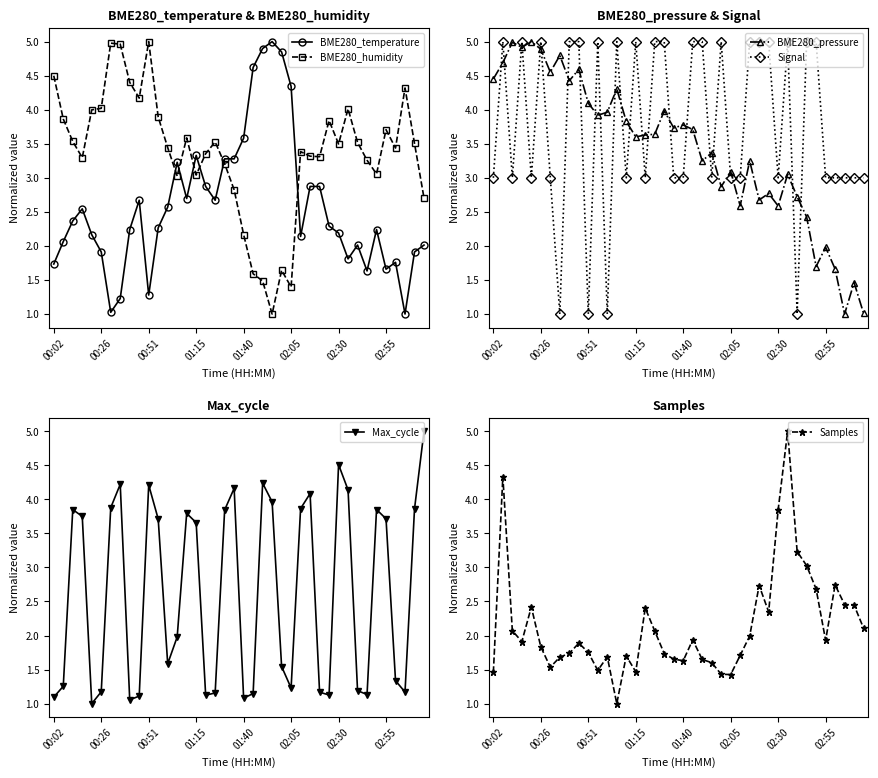

True or false: Max_cycle and Signal intersect in this chart.

True